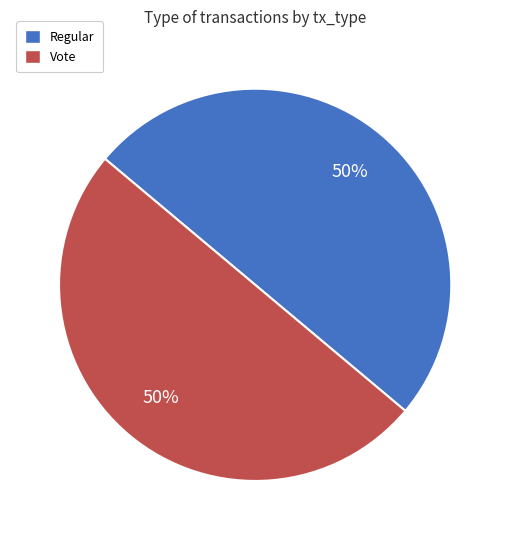

To the nearest percent, what is the average slice percentage?

50%